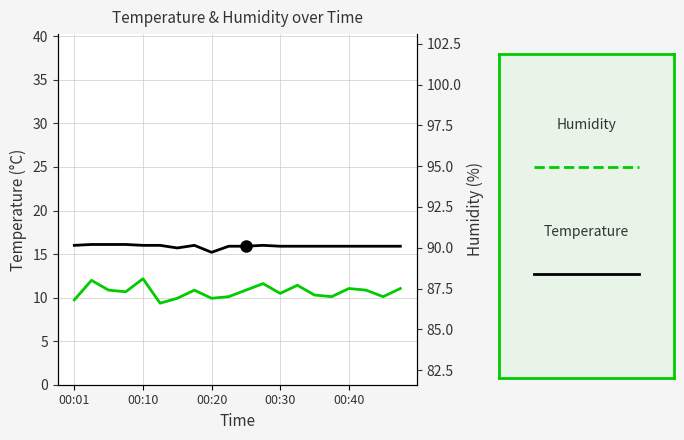

True or false: Temp and Humidity cross at least once.

False